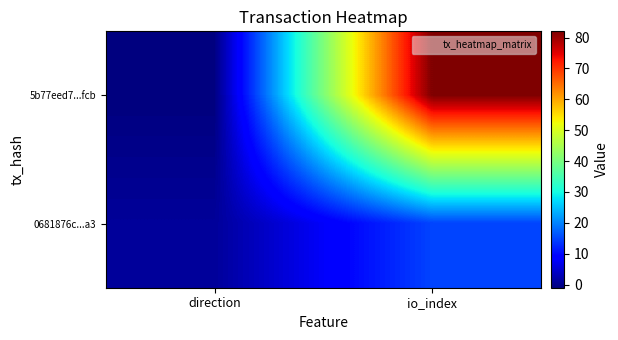

How many series are shown in this chart?

2